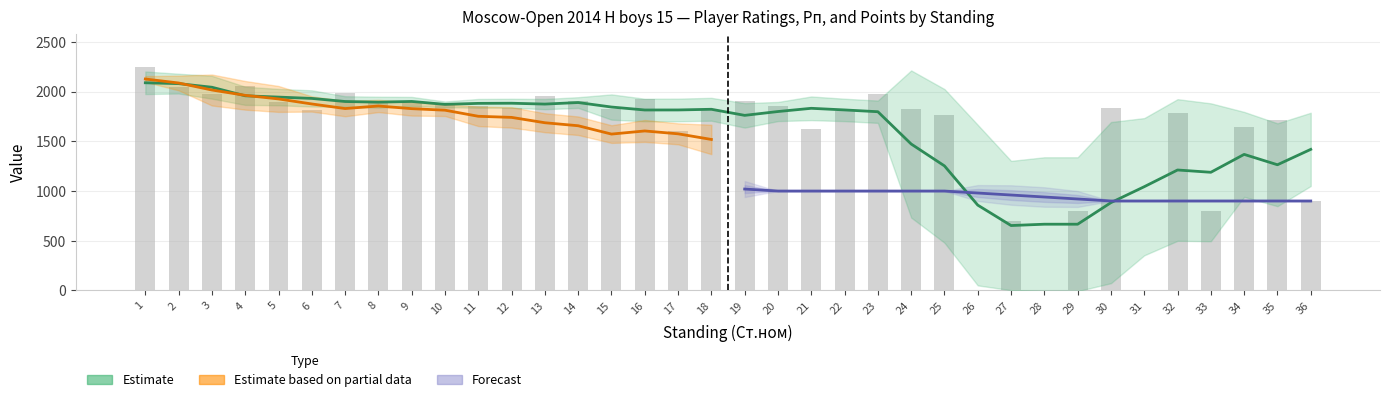

Reading right to left, what are all the values shown in this chart?

Рейт.: 36=900.0	35=1717.0	34=1640.0	33=800.0	32=1786.0	31=0.0	30=1832.0	29=800.0	28=0.0	27=700.0	26=0.0	25=1765.0	24=1827.0	23=1972.0	22=1801.0	21=1623.0	20=1855.0	19=1909.0	18=1810.0	17=1608.0	16=1929.0	15=1821.0	14=1907.0	13=1959.0	12=1834.0	11=1851.0	10=1864.0	9=1900.0	8=1909.0	7=1981.0	6=1814.0	5=1898.0	4=2055.0	3=1976.0	2=2046.0	1=2244.0
Очки: 36=4.5	35=4.5	34=4.5	33=4.5	32=4.5	31=4.5	30=4.5	29=4.5	28=4.5	27=5.0	26=5.0	25=5.0	24=5.0	23=5.0	22=5.0	21=5.0	20=5.0	19=5.0	18=5.0	17=5.5	16=5.5	15=5.5	14=5.5	13=5.5	12=5.5	11=6.0	10=6.0	9=6.0	8=6.0	7=6.0	6=6.5	5=6.5	4=6.5	3=7.0	2=7.5	1=8.0
Рп: 36=1099.0	35=1116.0	34=956.0	33=1500.0	32=1257.0	31=1681.0	30=1283.0	29=1701.0	28=1779.0	27=1339.0	26=1383.0	25=1116.0	24=1225.0	23=1508.0	22=1579.0	21=1843.0	20=1310.0	19=1536.0	18=1735.0	17=1410.0	16=1603.0	15=1593.0	14=1680.0	13=1578.0	12=1829.0	11=1754.0	10=1862.0	9=1736.0	8=1884.0	7=1906.0	6=1888.0	5=1734.0	4=1966.0	3=2137.0	2=2087.0	1=2156.0